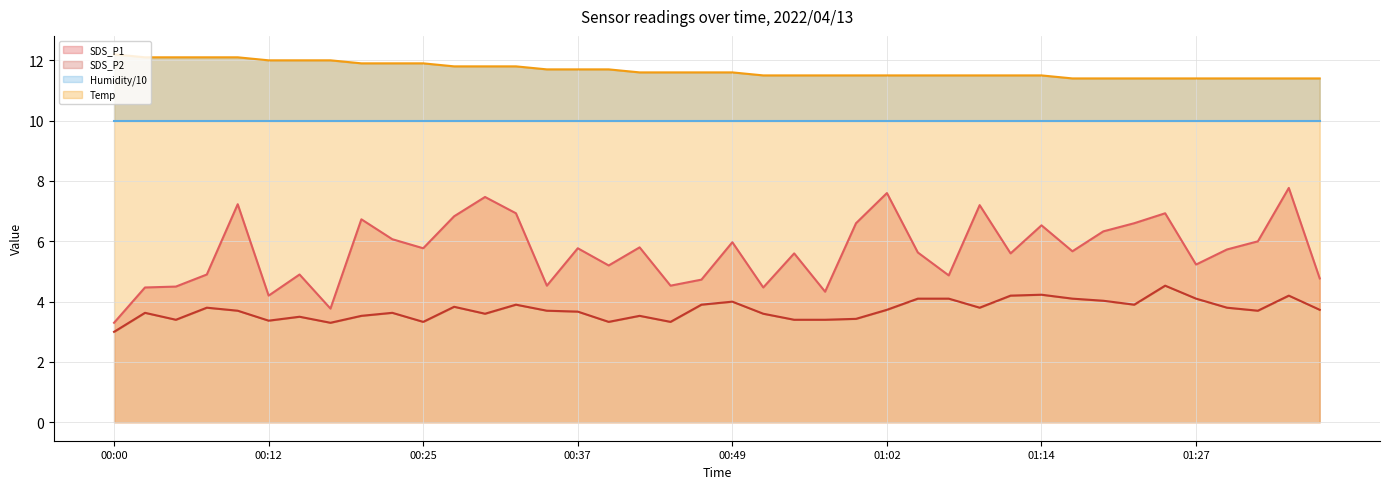

True or false: SDS_P1 has a value of 6.6 at 01:22.

True